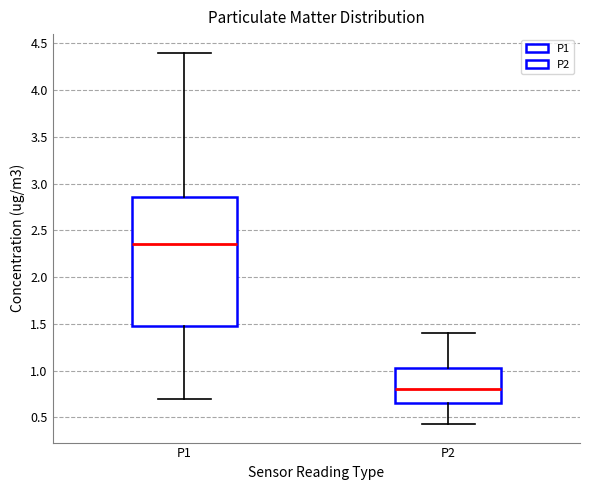

Which box's median line is the lowest?

P2